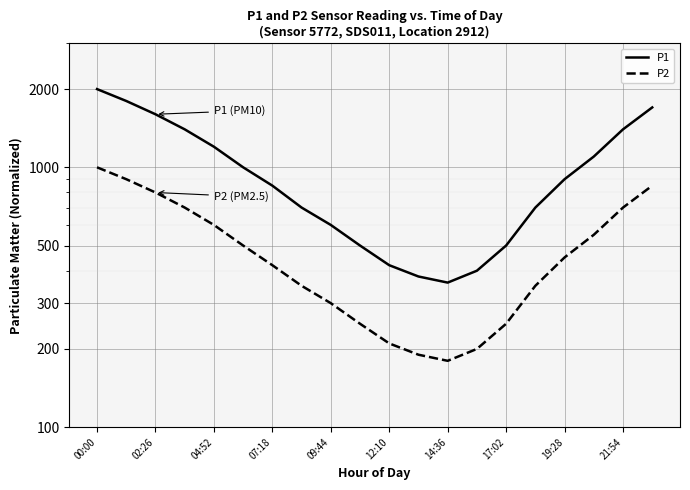

What is the maximum value for P2?

999.9